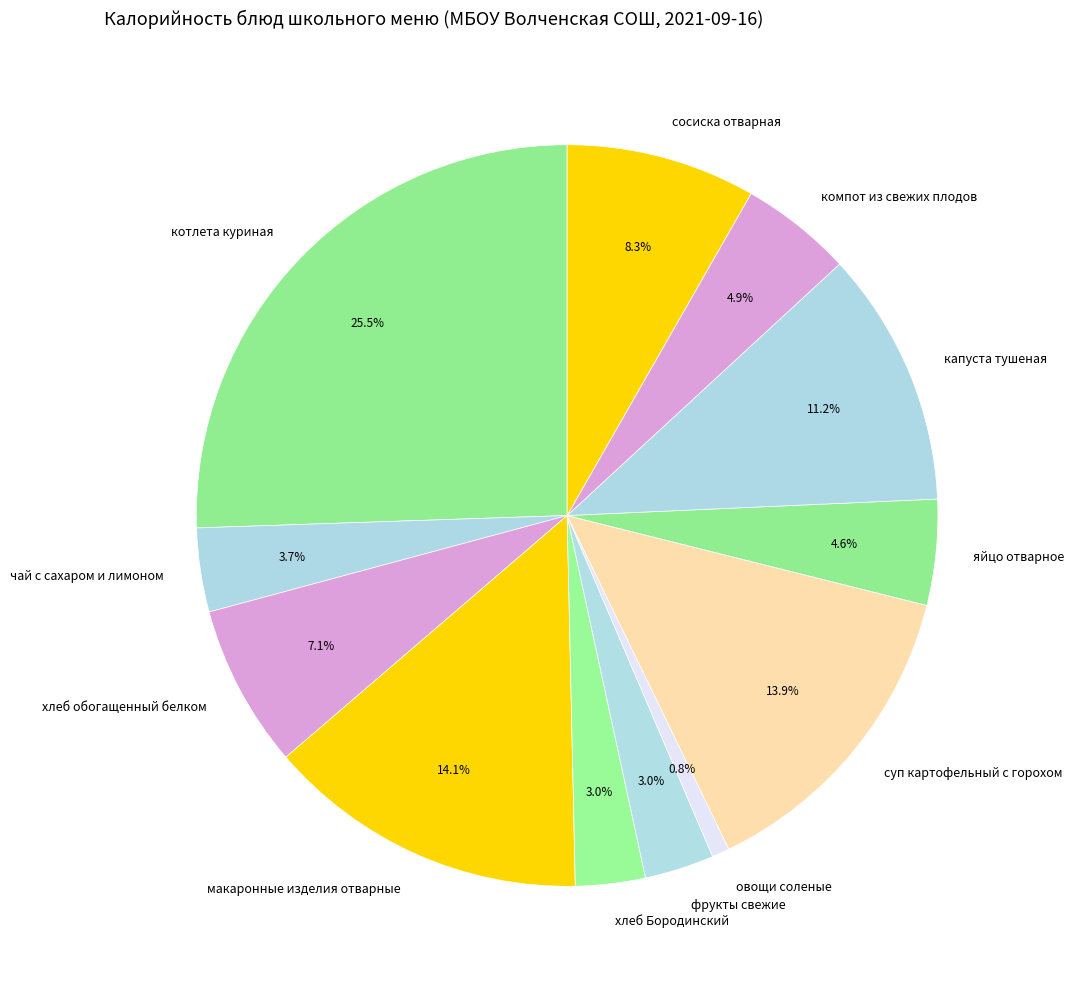

Does any single category account for the majority?

No